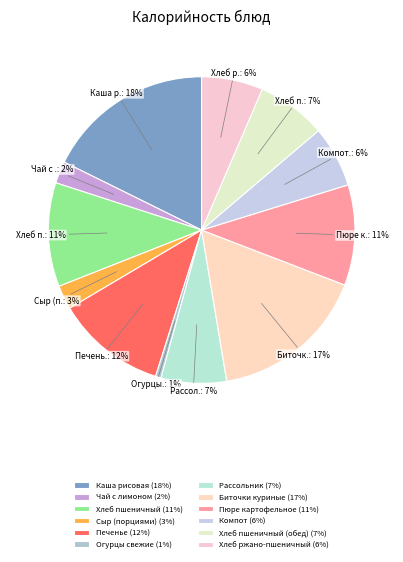

Count the number of slices in the pie.

12